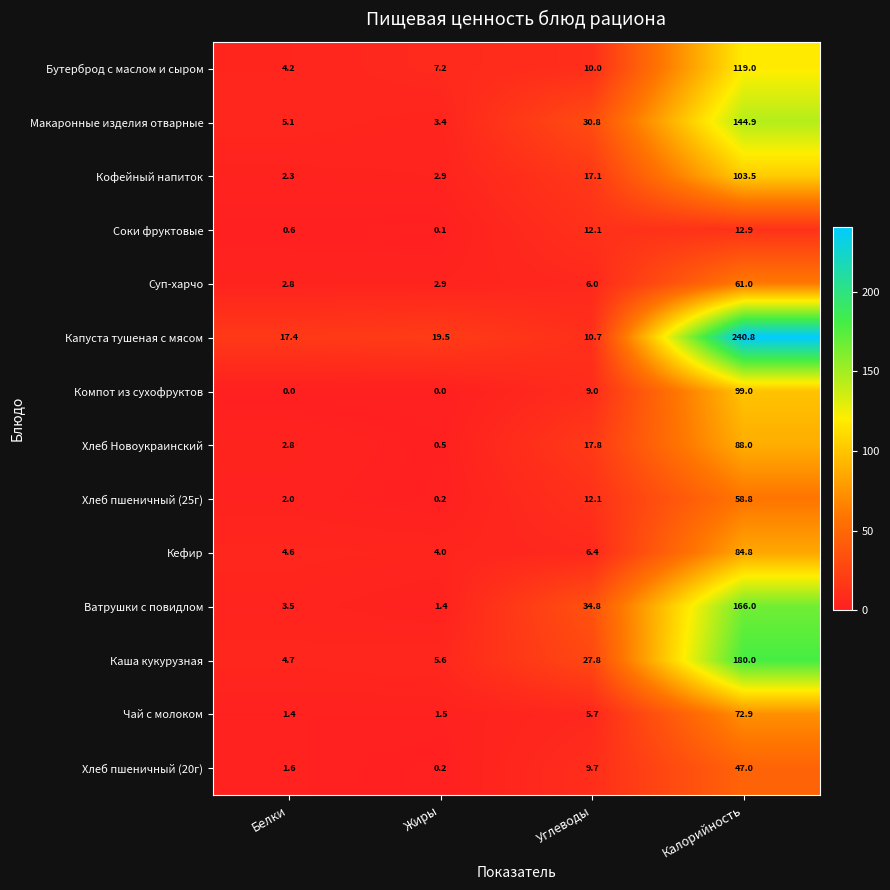

What is the spread (max minus min) of values at Углеводы?

29.1